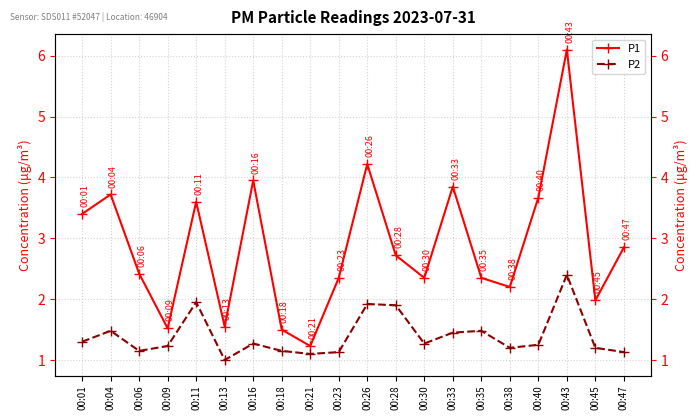

Reading left to right, what are all the values shown in this chart?

P1: 3.4	3.7	2.4	1.5	3.6	1.6	4.0	1.5	1.2	2.4	4.2	2.7	2.4	3.9	2.4	2.2	3.7	6.1	2.0	2.9
P2: 1.3	1.5	1.1	1.2	1.9	1.0	1.3	1.1	1.1	1.1	1.9	1.9	1.3	1.4	1.5	1.2	1.2	2.4	1.2	1.1